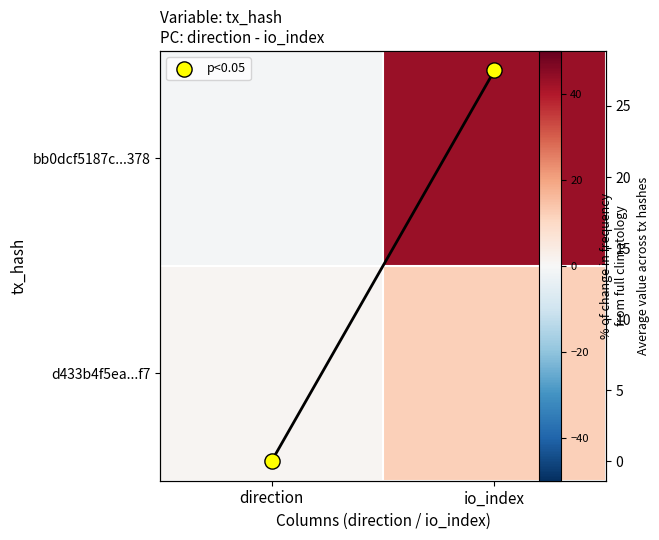

What is the approximate value of p<0.05 at io_index?

27.5